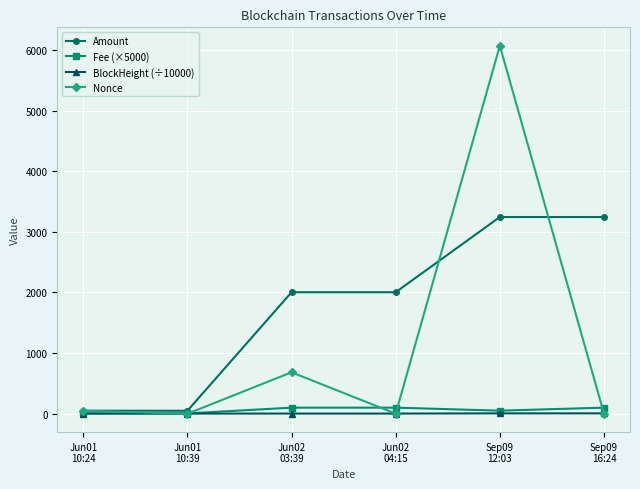

What is the maximum value shown in the chart?

6069.0